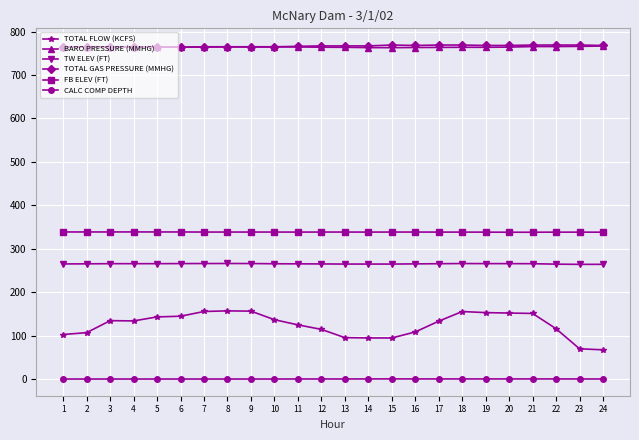

What is the total value across all series at 3?

2267.7